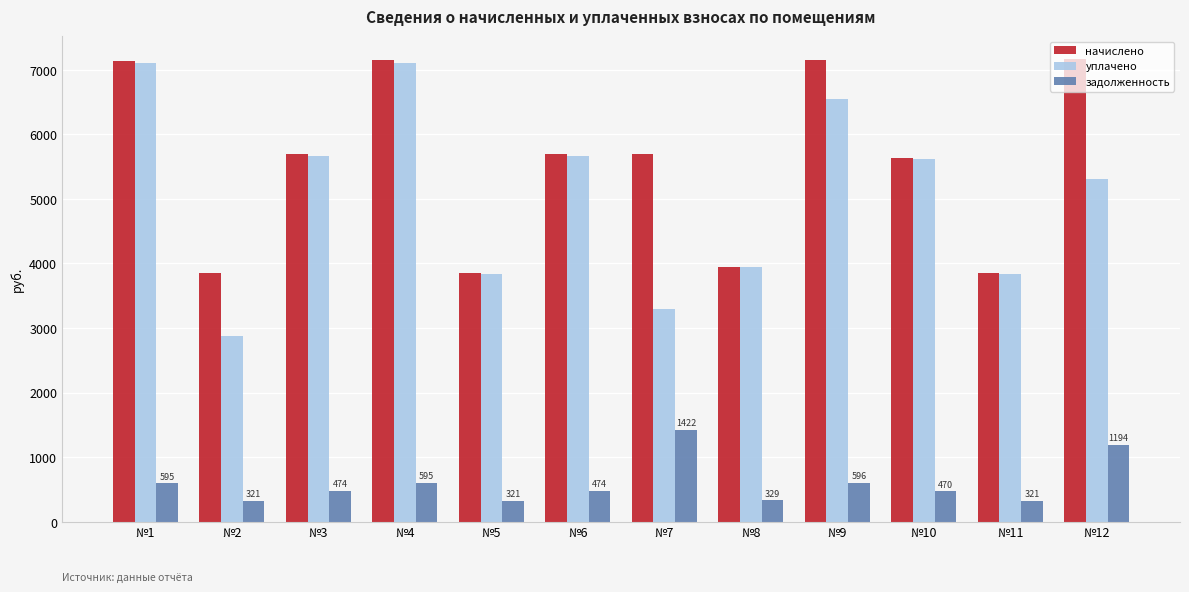

Is the value of начислено at №7 greater than the value of задолженность at №4?

Yes